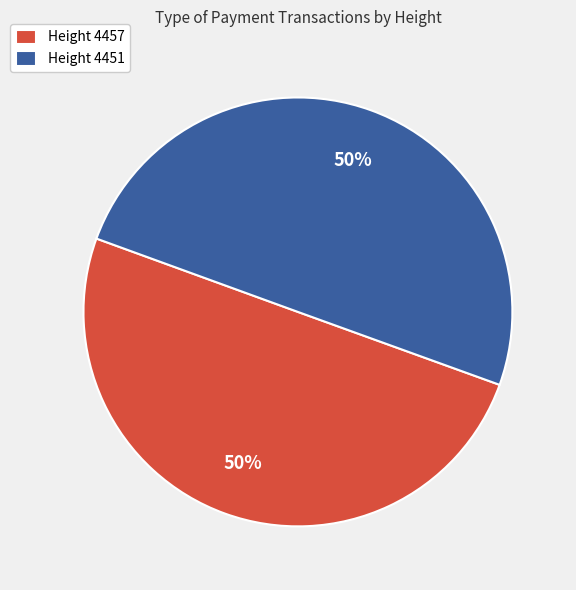

How many segments does this pie chart have?

2